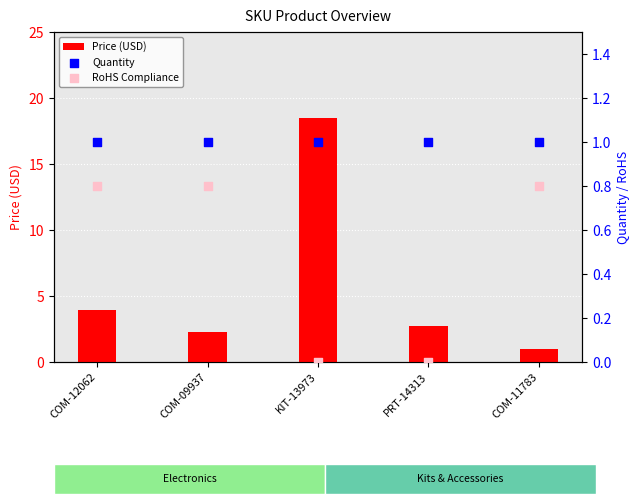

At how many categories does at least one series exceed 17?

1